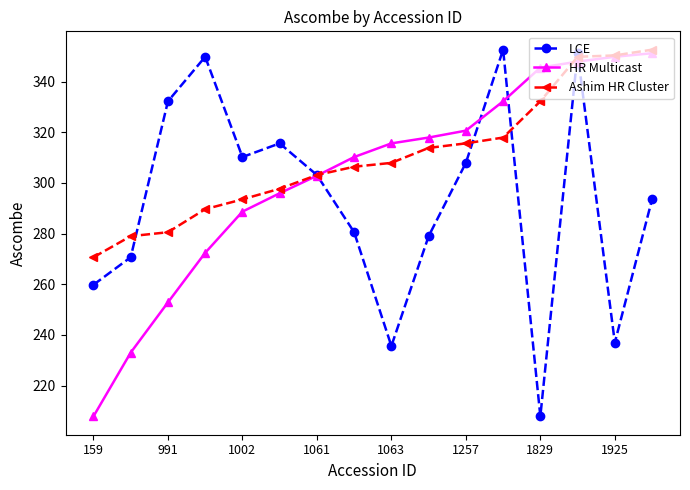

At how many categories does at least one series exceed 229?

16